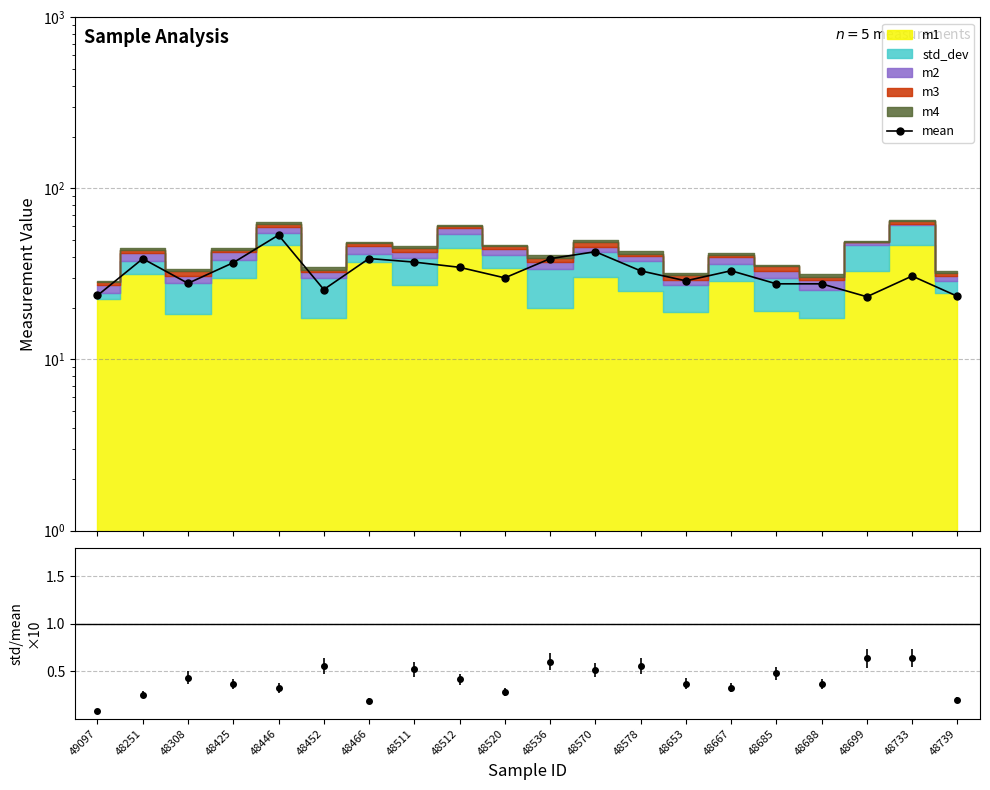

Count the number of values greater than 33.

9